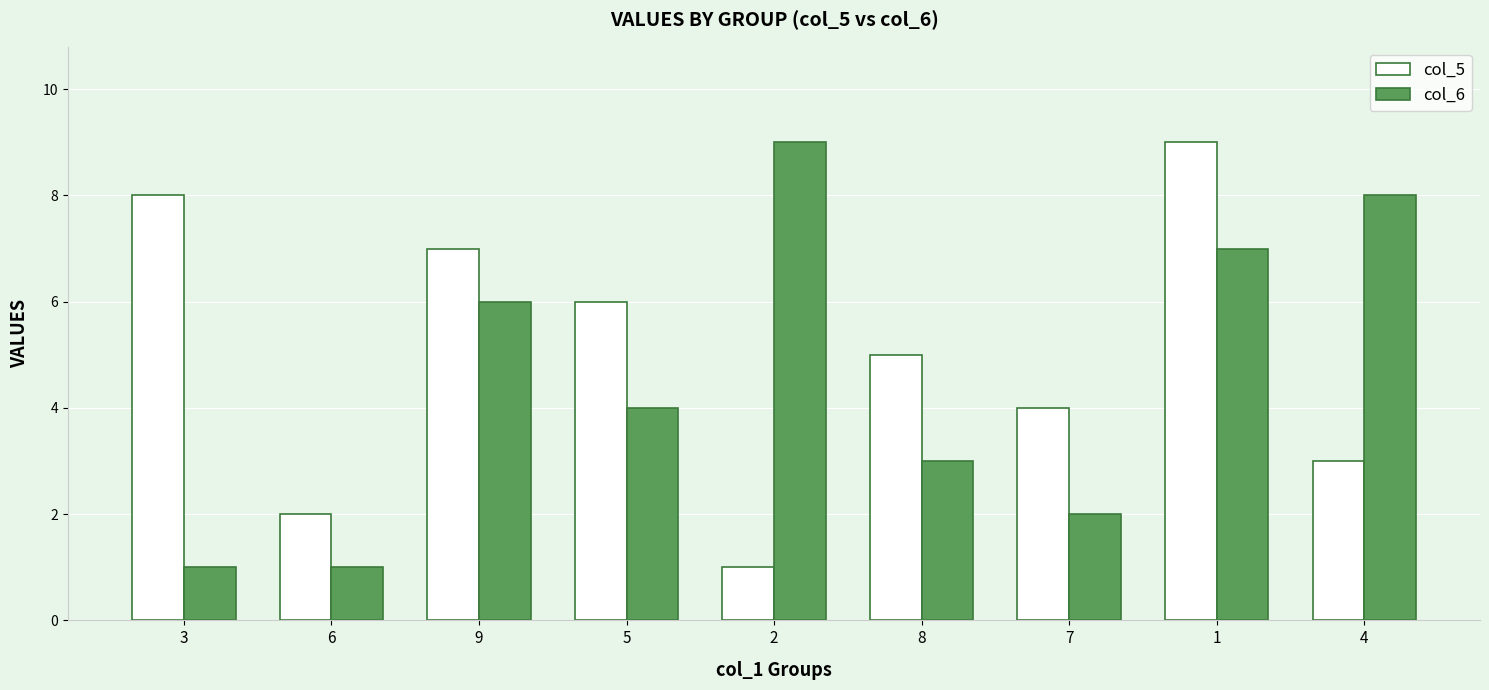

What is the difference between the col_5 values at 1 and 5?

3